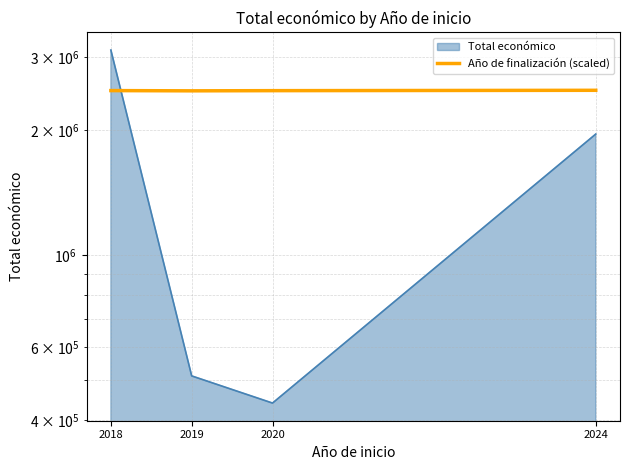

What is the difference between the values at 2019 and 2018?

3276.9